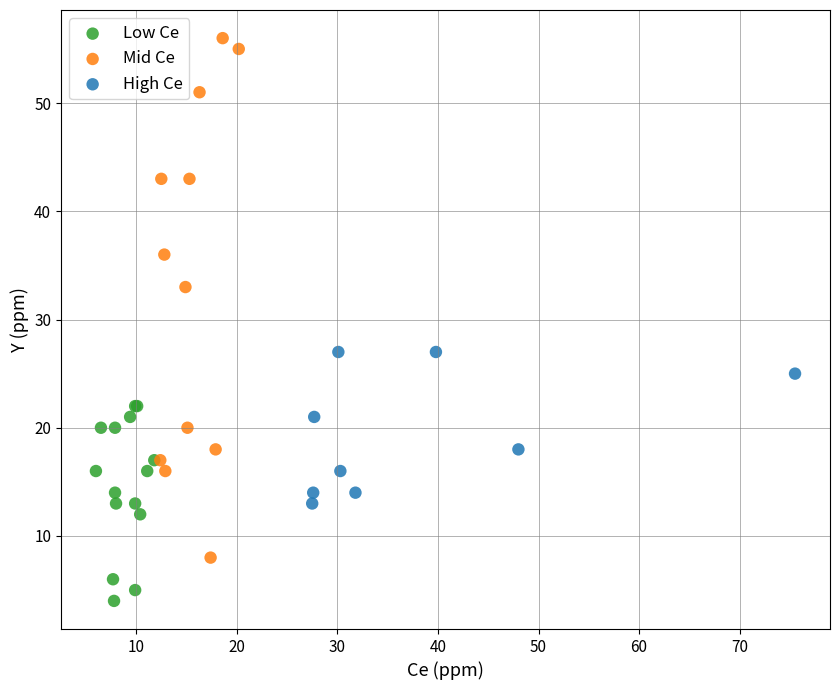

Which series has the largest Y range (max minus min)?

Mid Ce